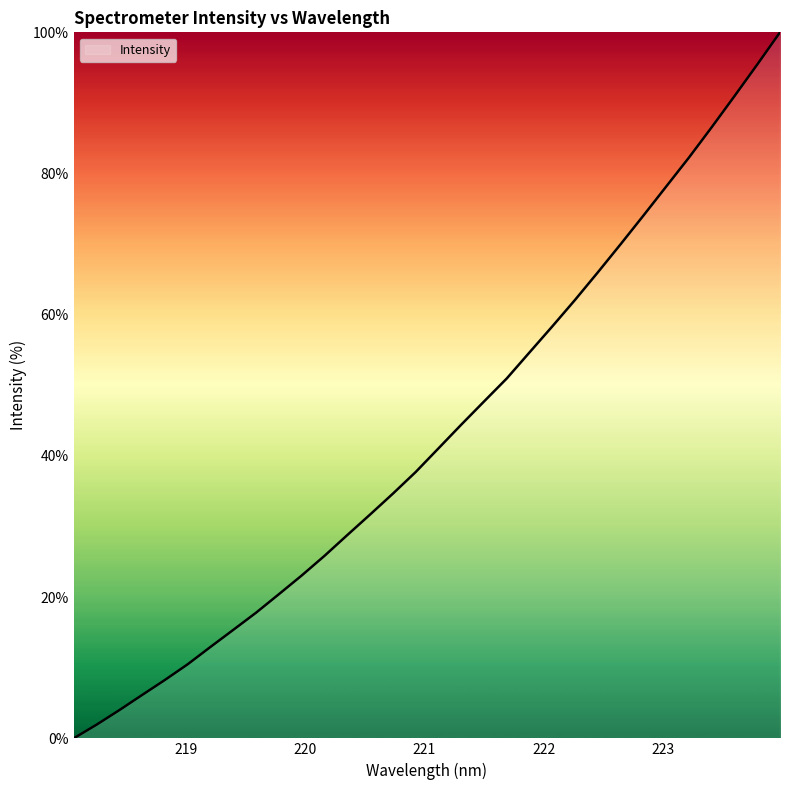

What is the difference between the maximum and minimum values?

100.0